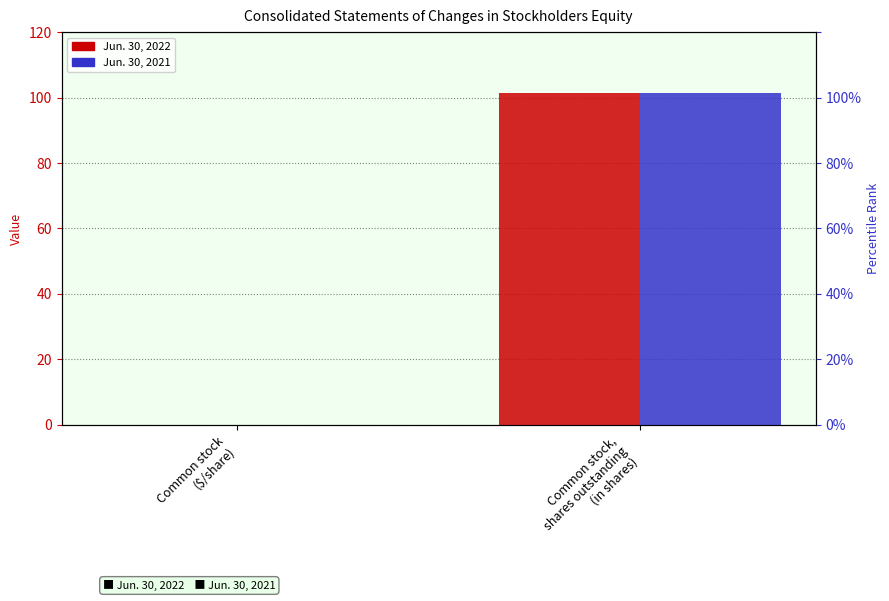

How many values in the Jun. 30, 2022 series exceed 101?

1